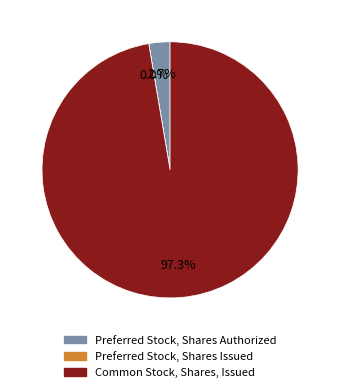

Which slice is the largest?

Common Stock, Shares, Issued